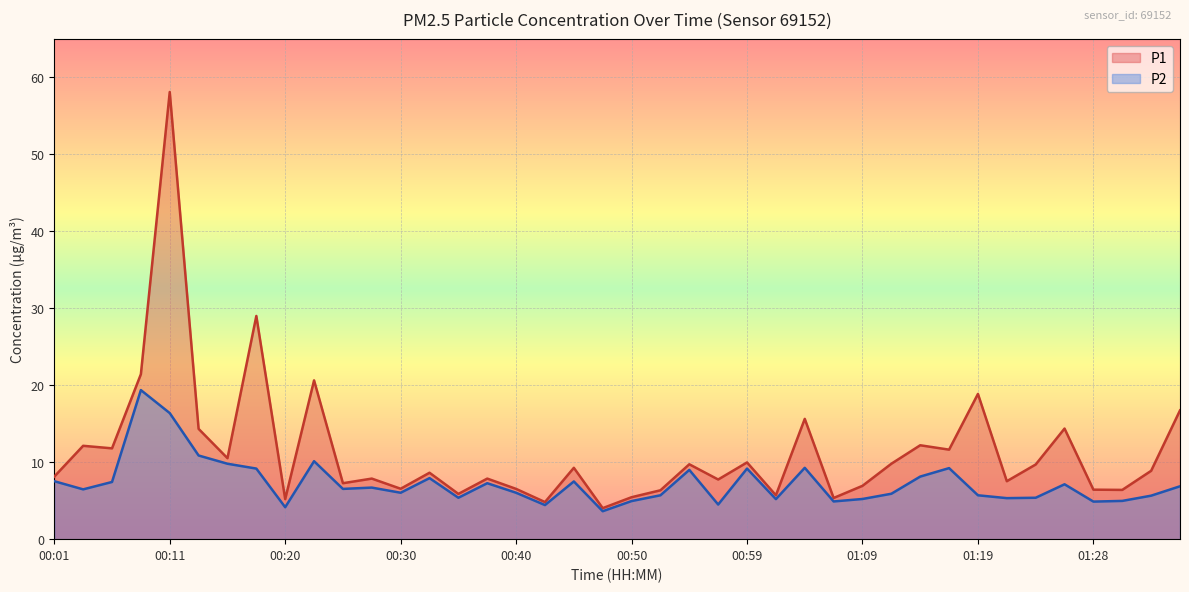

At which category is the sum across all series the highest?

00:11